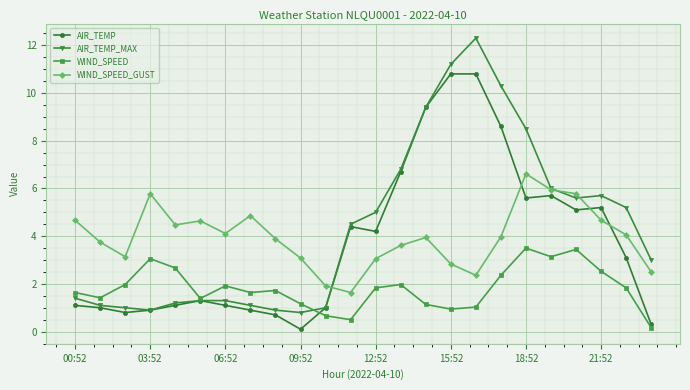

What is the maximum value for AIR_TEMP_MAX?

12.3